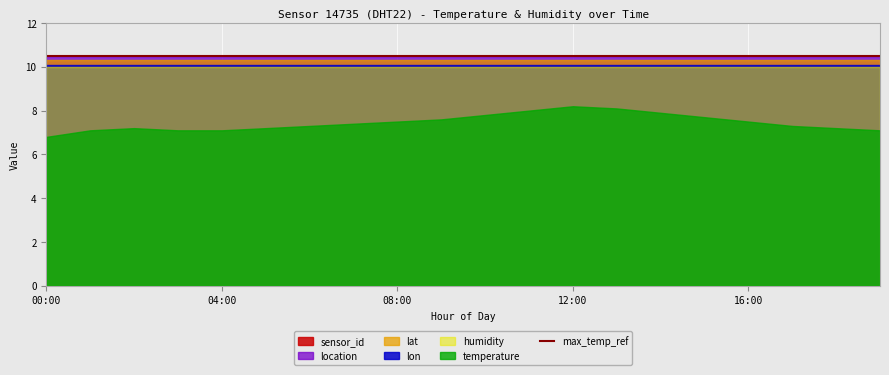

At which category is the sum across all series the highest?

12:00